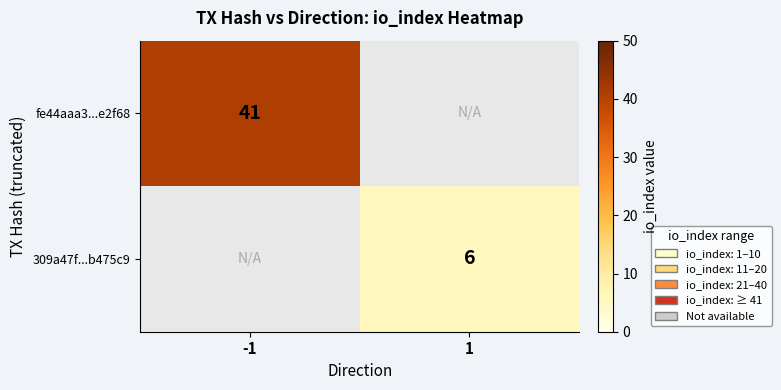

True or false: fe44aaa3...e2f68 has a value of 41 at -1.

True